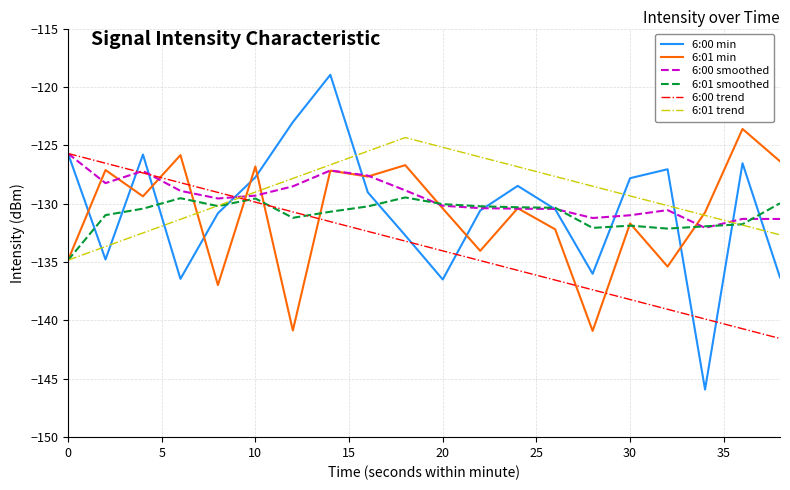

What is the lowest value of the 6:00 min series?

-145.9